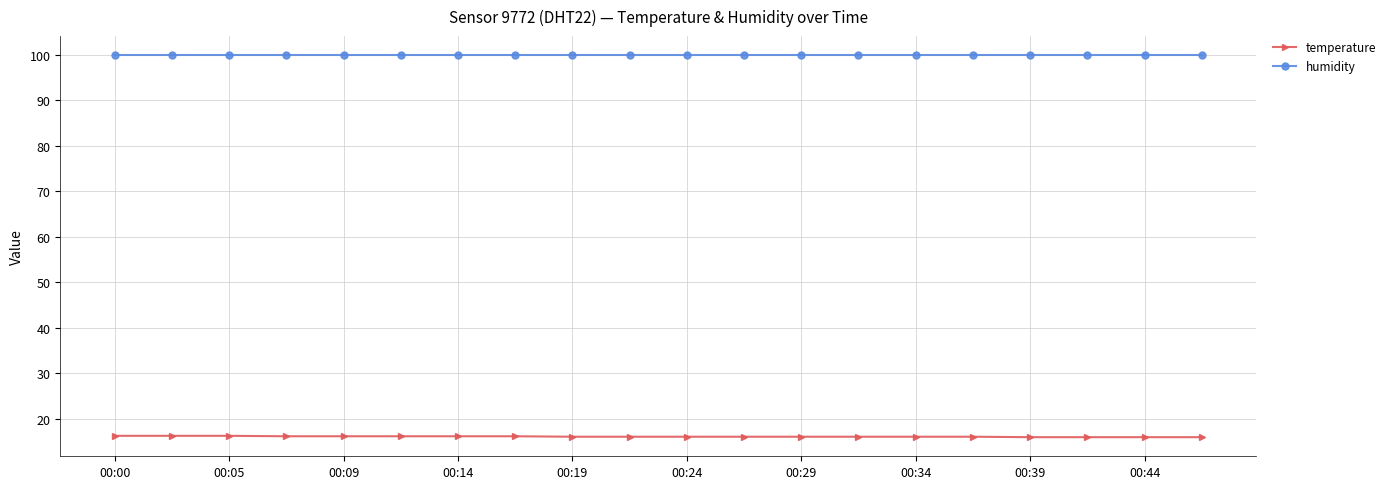

Which series has the largest total across all categories?

humidity